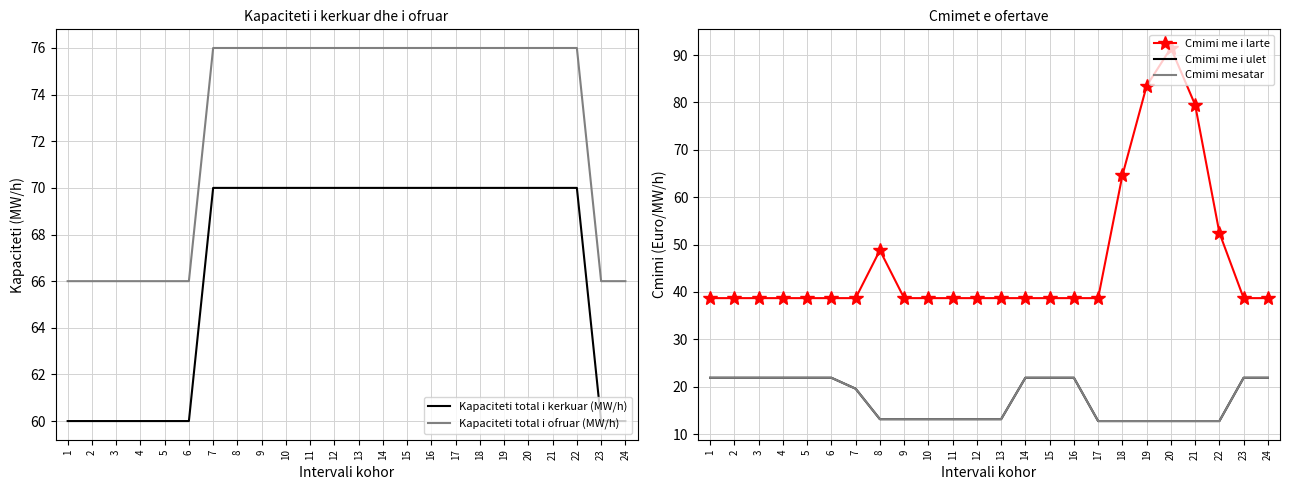

Does the chart have visible grid lines?

Yes